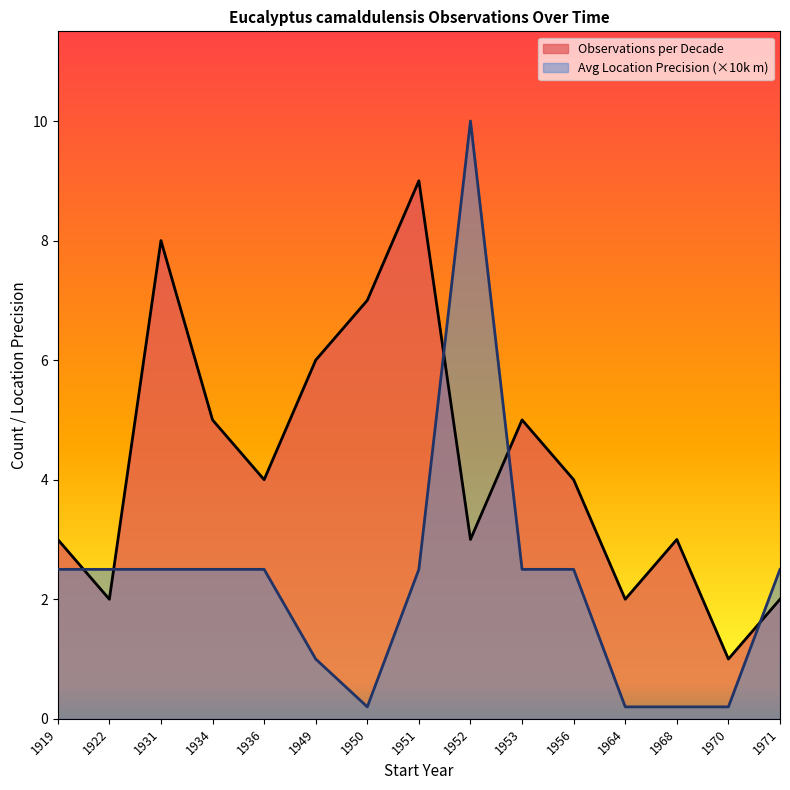

At which category does the data reach its first local valley?

1922